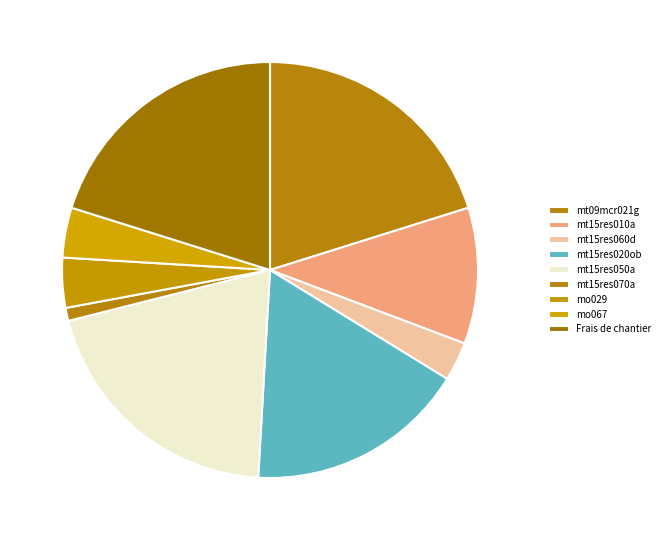

True or false: mt15res070a accounts for 1% of the total.

True